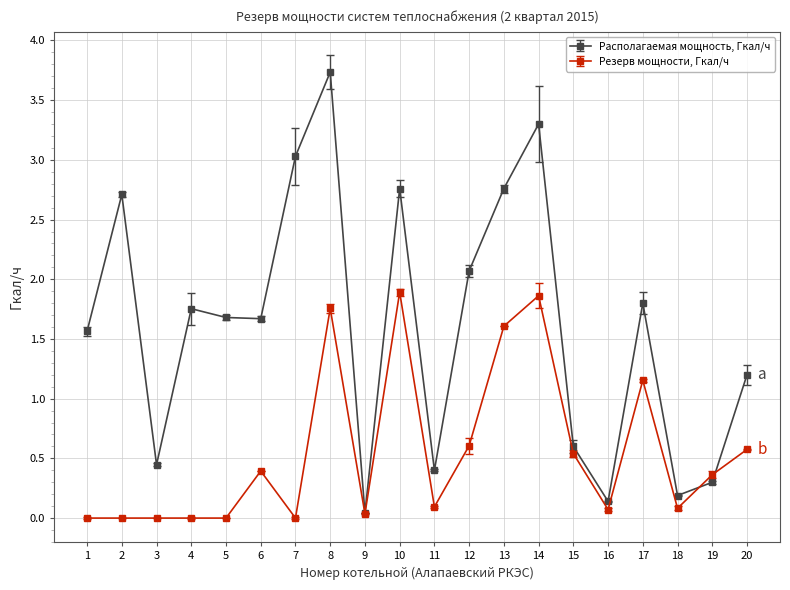

How many lines are shown in the chart?

2